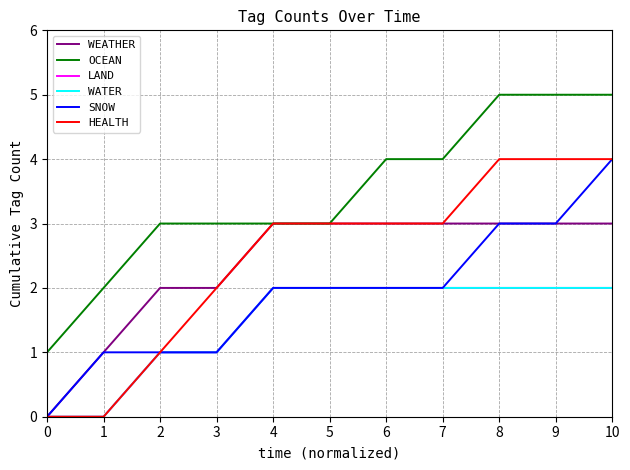

True or false: WEATHER and LAND cross at least once.

False